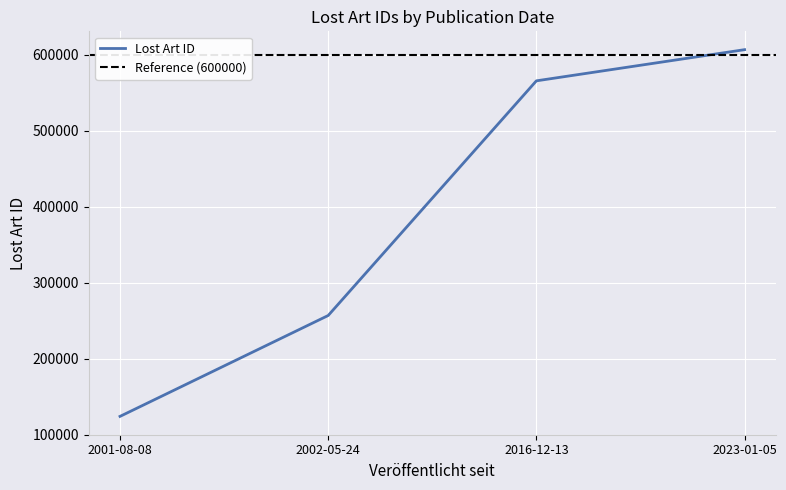

Between 2016-12-13 and 2002-05-24, which is larger?

2016-12-13